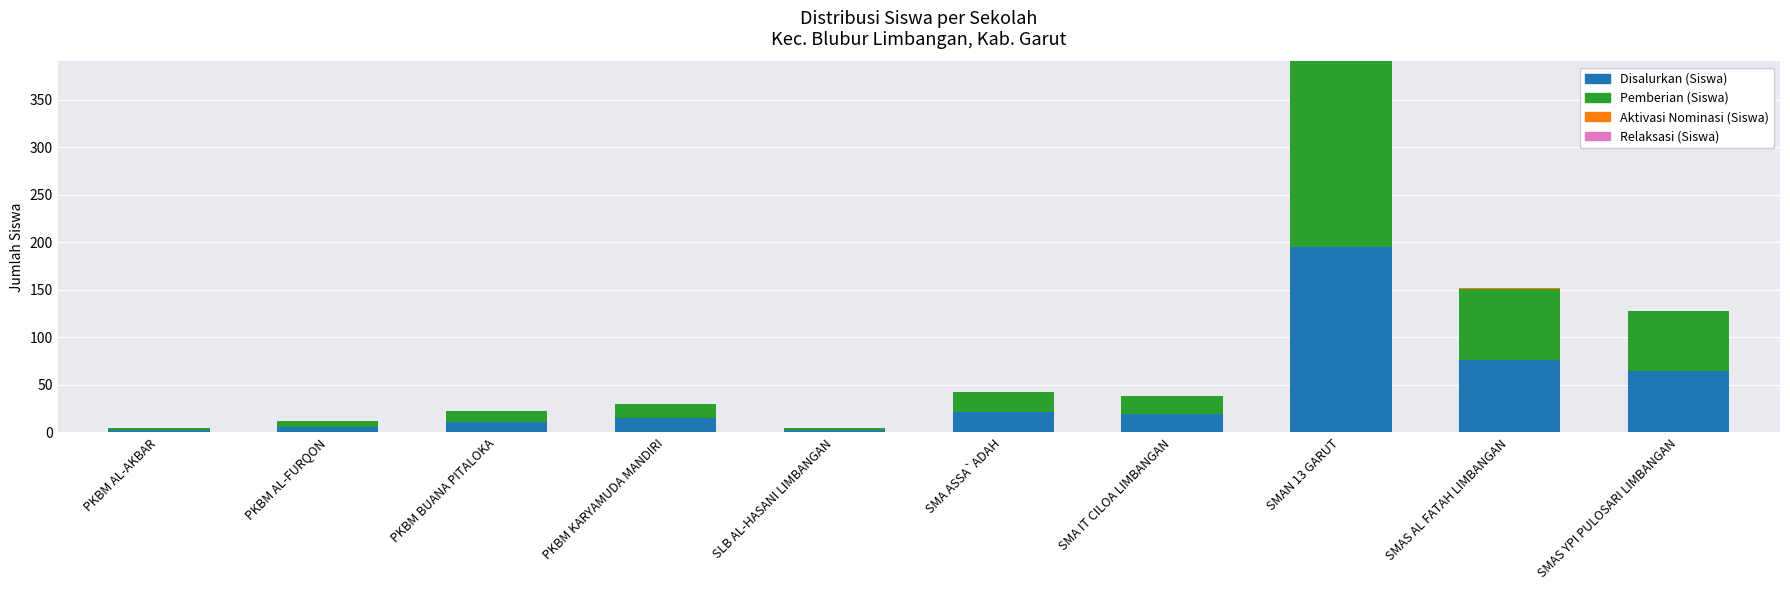

What is the highest value of the Disalurkan (Siswa) series?

195